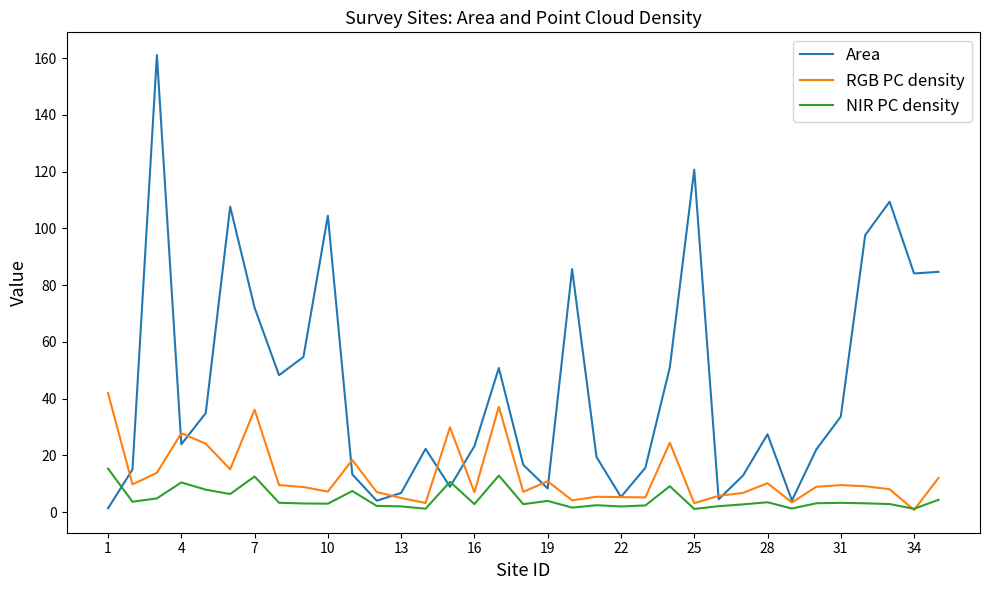

Does the chart have visible grid lines?

No